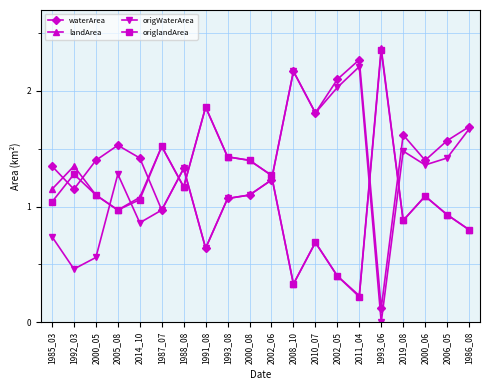

Is the value of landArea at 1987_07 greater than the value of origlandArea at 2005_08?

Yes